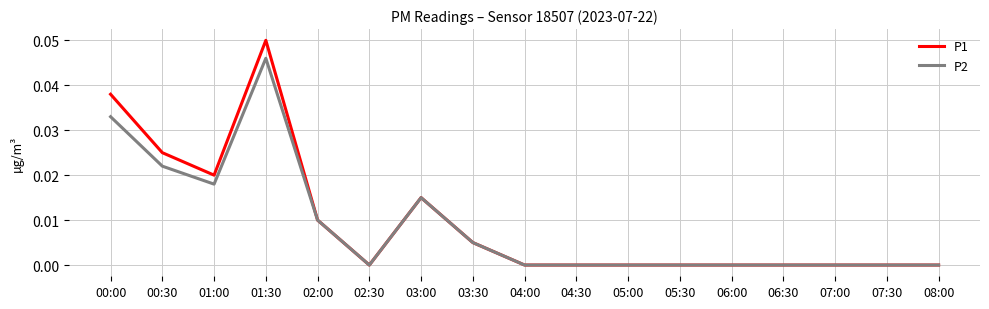

At which category is the sum across all series the highest?

01:30